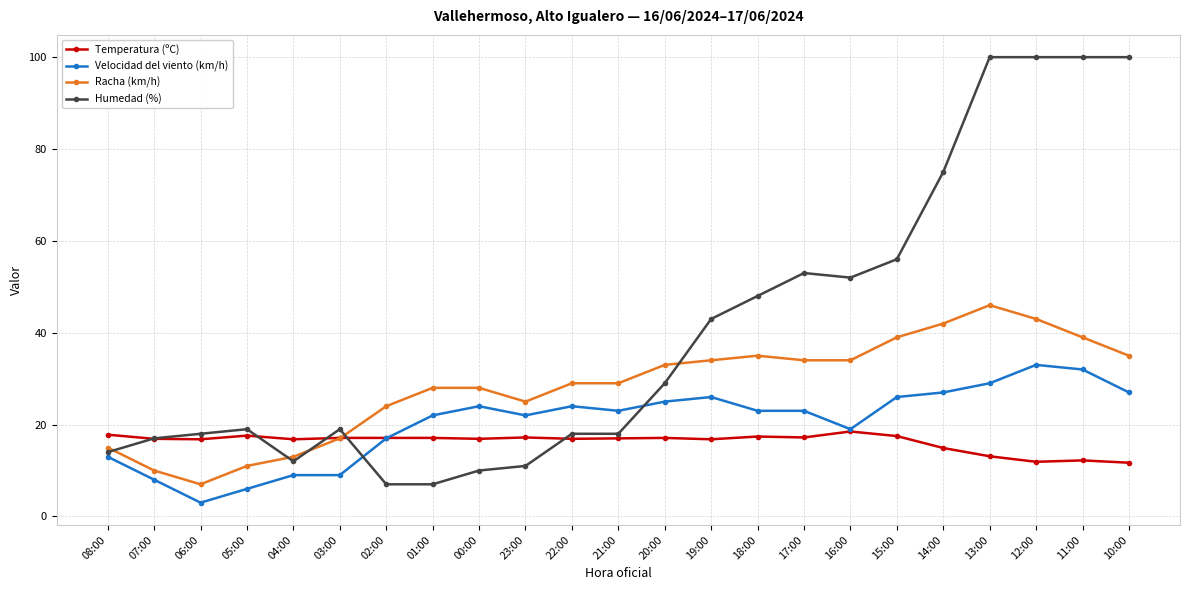

True or false: Velocidad del viento (km/h) has more than 2 interior local peaks.

True